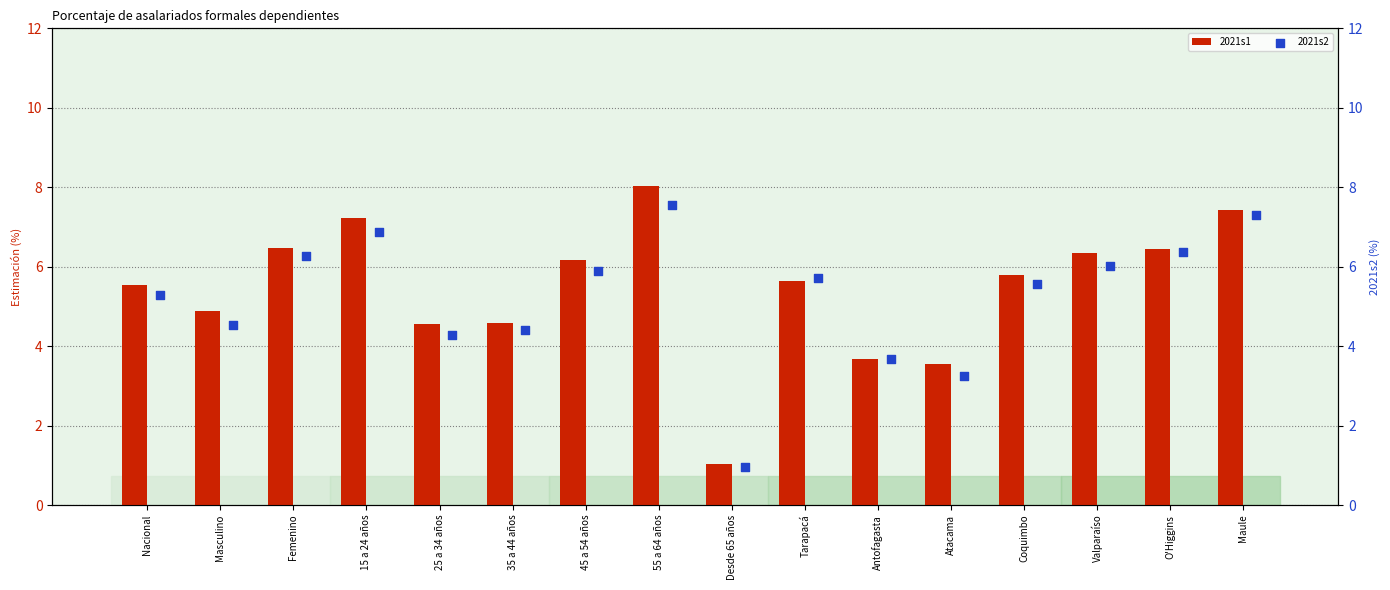

At which label does 2021s1 reach its minimum?

Desde 65 años